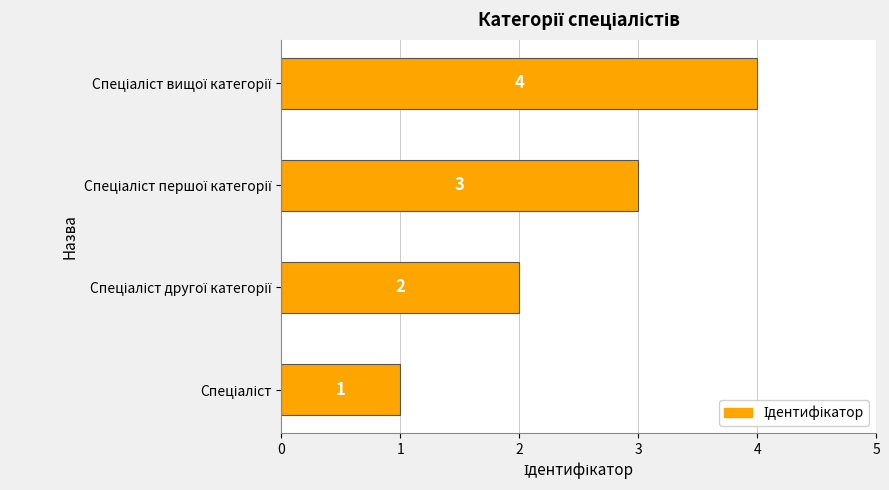

How many values are between 2 and 4?

3